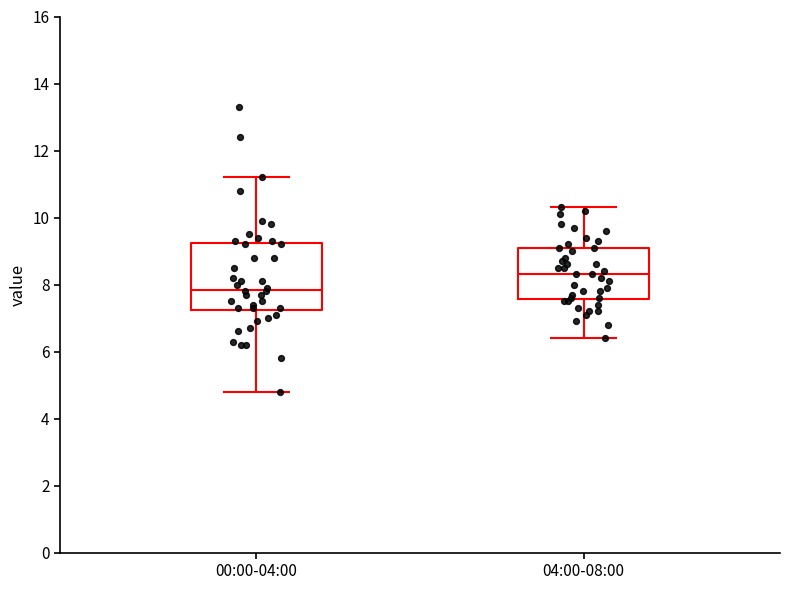

Where is the upper edge of the box for 04:00-08:00 on the y-axis? The values are not printed on the chart, so give them approximately, as read against the axis.

9.2